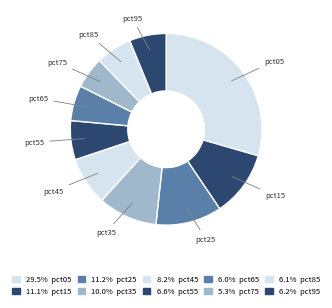

How many segments does this pie chart have?

10